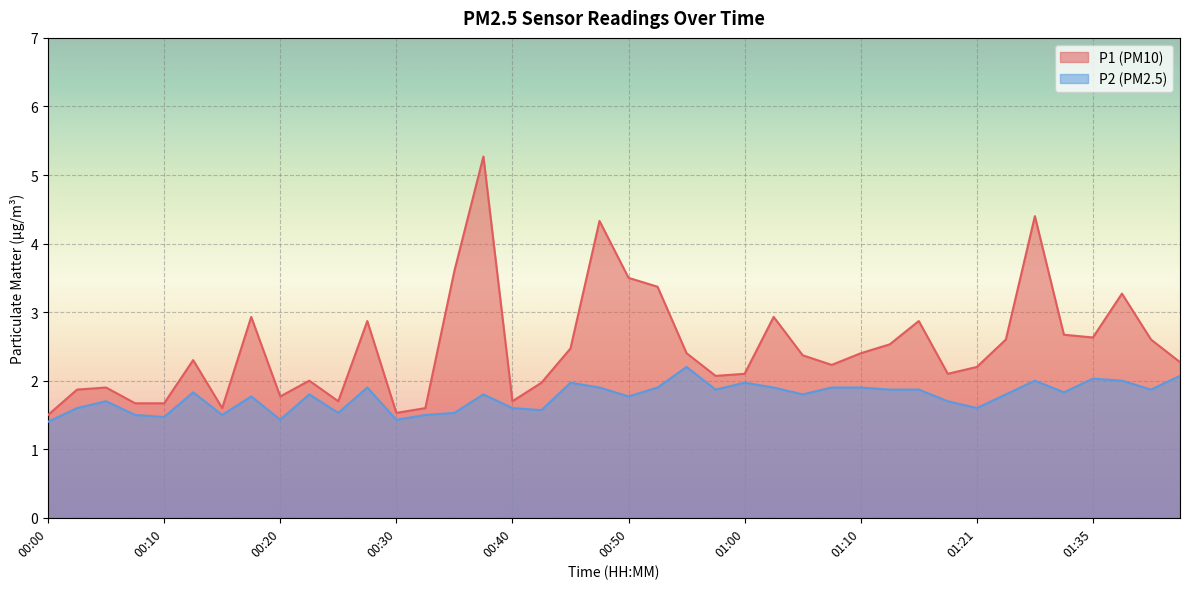

What is the average value of the P2 series?

1.8